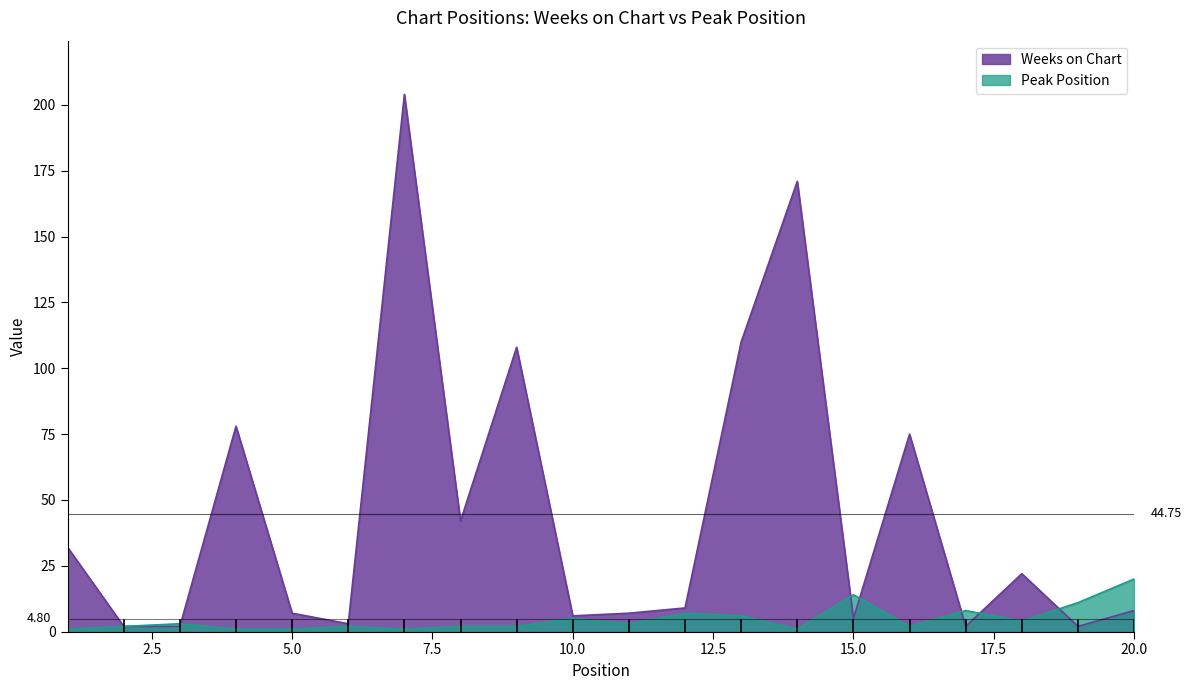

Between which two adjacent categories do Weeks on Chart and Peak Position first intersect?

3 and 4